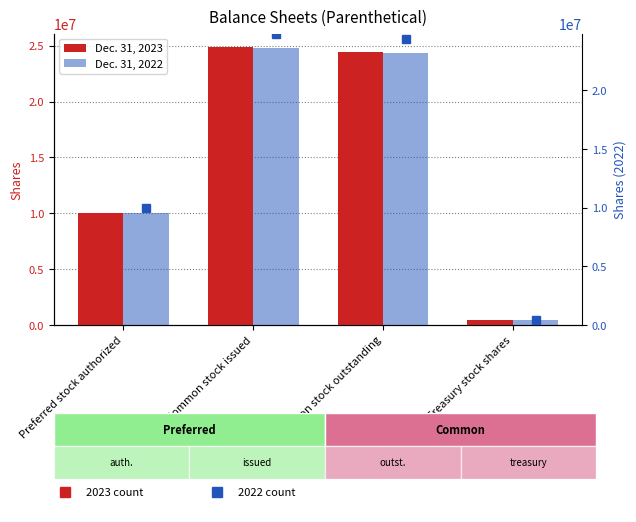

What is the sum of the Dec. 31, 2022 values at Treasury stock shares and Common stock outstanding?

24814695